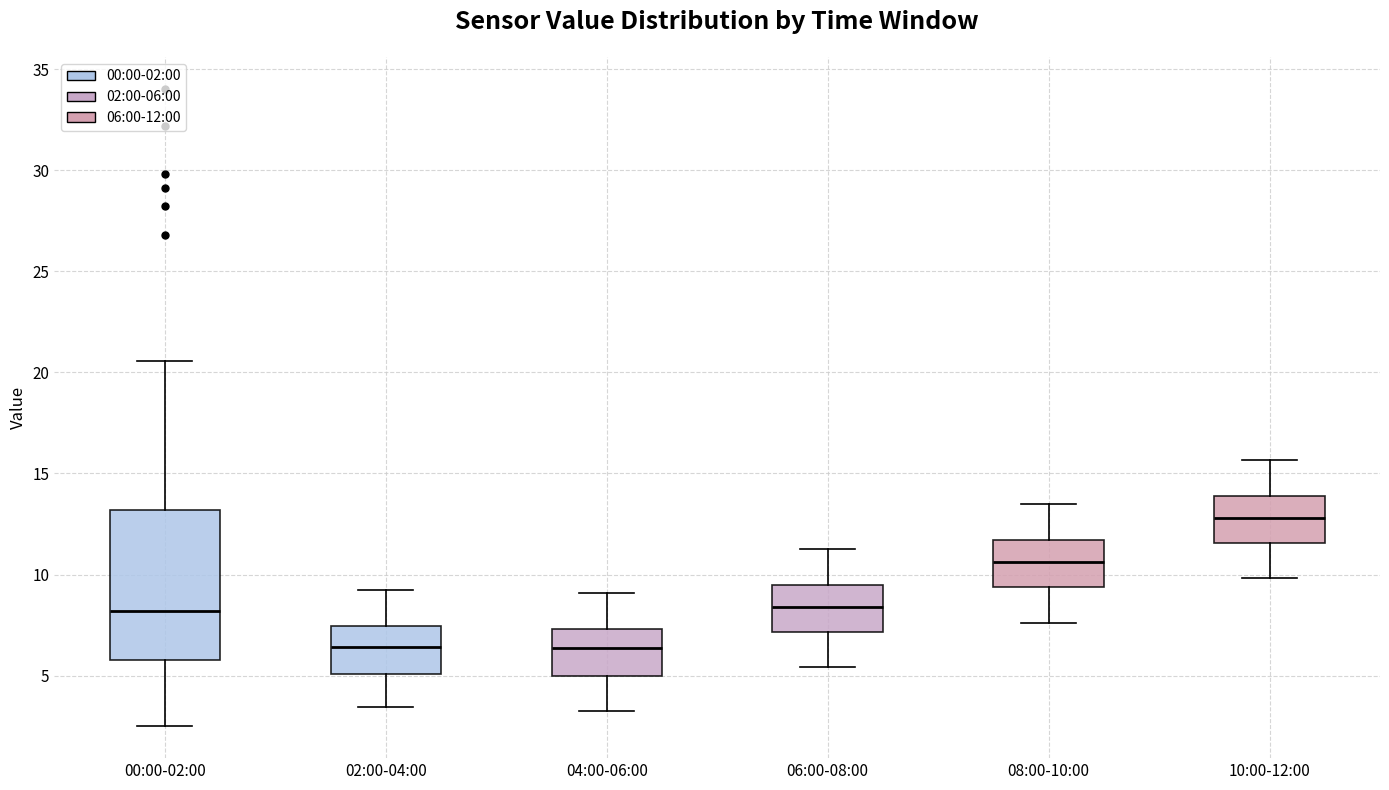

Which box is the tallest, from its lower edge to its upper edge?

00:00-02:00